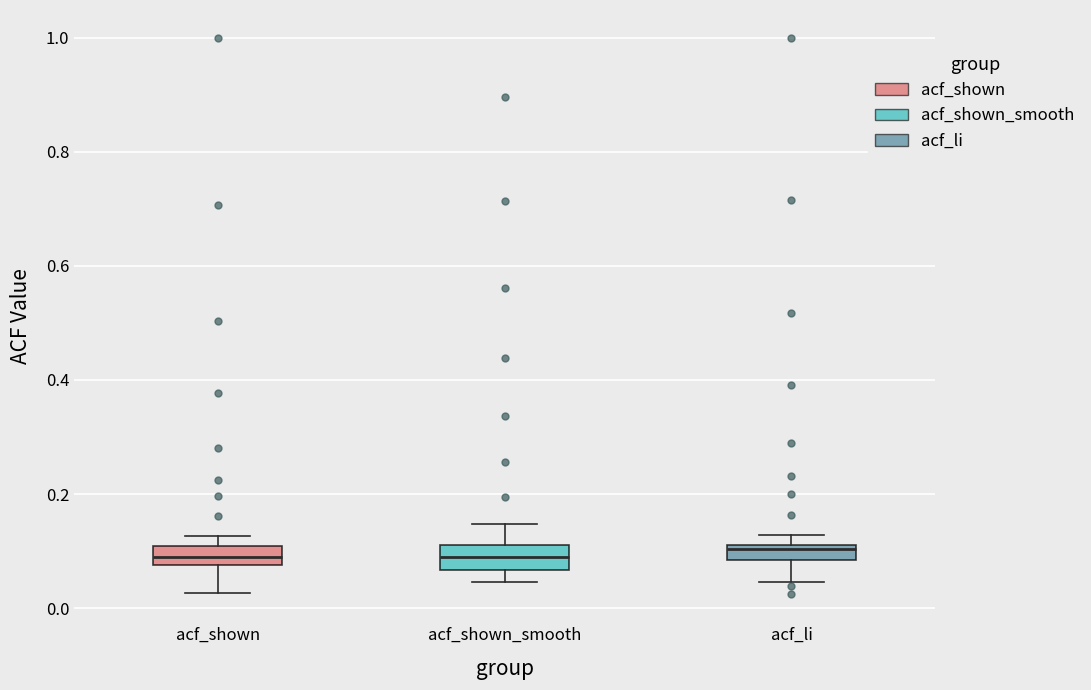

Where is the upper edge of the box for acf_li on the y-axis? The values are not printed on the chart, so give them approximately, as read against the axis.

0.12